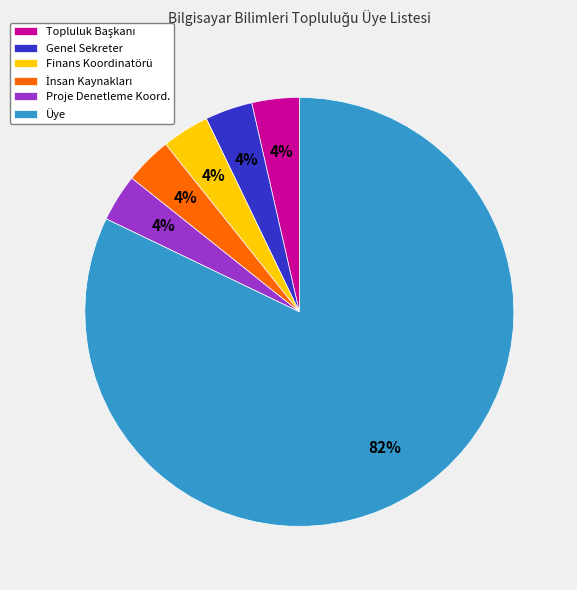

Count the number of slices in the pie.

6